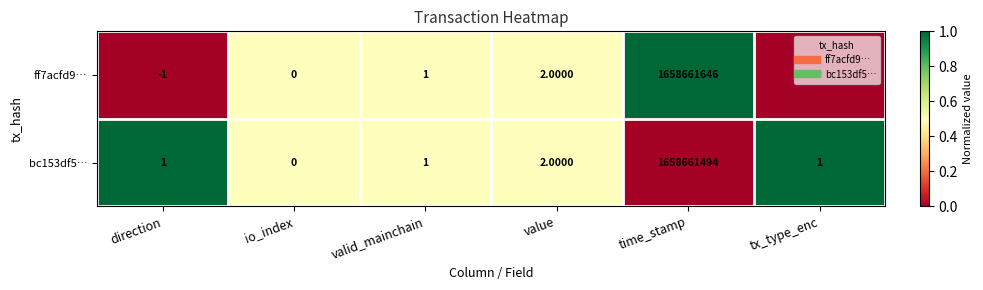

What is the spread (max minus min) of values at time_stamp?

152